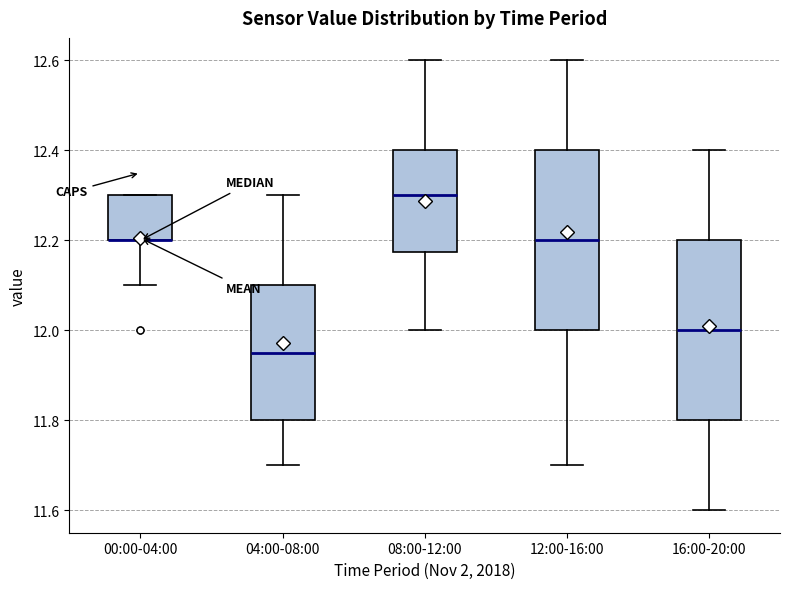

Reading left to right, transcribe this box plot: for each box, give where its median line is, the range the box spans, and where its two whiskers end, as read against the y-axis. The values are not printed on the chart, so give them approximately, as read against the axis.

00:00-04:00: median 12.20 (drawn on the box's lower edge), box 12.20 to 12.30, whiskers 12.10 to 12.30
04:00-08:00: median 11.96, box 11.80 to 12.10, whiskers 11.70 to 12.30
08:00-12:00: median 12.30, box 12.18 to 12.40, whiskers 12.00 to 12.60
12:00-16:00: median 12.20, box 12.00 to 12.40, whiskers 11.70 to 12.60
16:00-20:00: median 12.00, box 11.80 to 12.20, whiskers 11.60 to 12.40